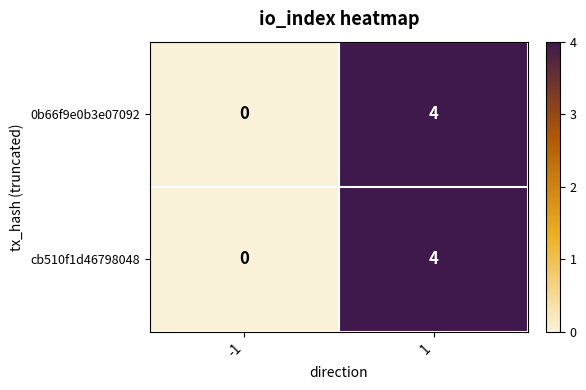

True or false: 0b66f9e0b3e07092 has a value of 0 at -1.

True